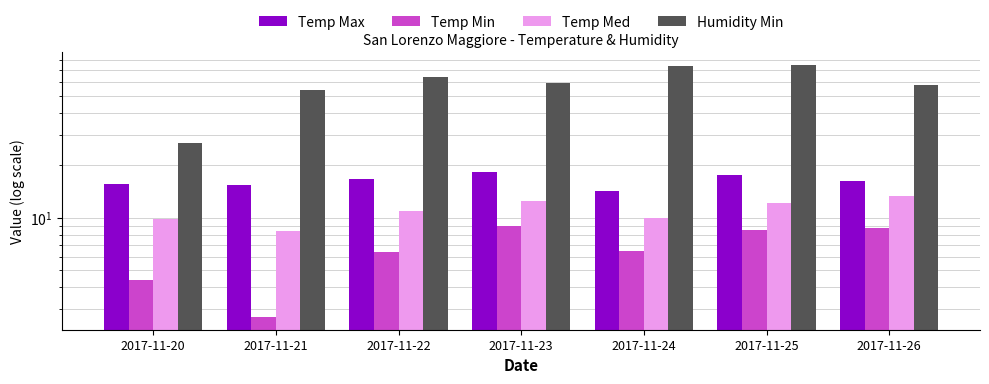

Does the chart contain stacked bars?

No